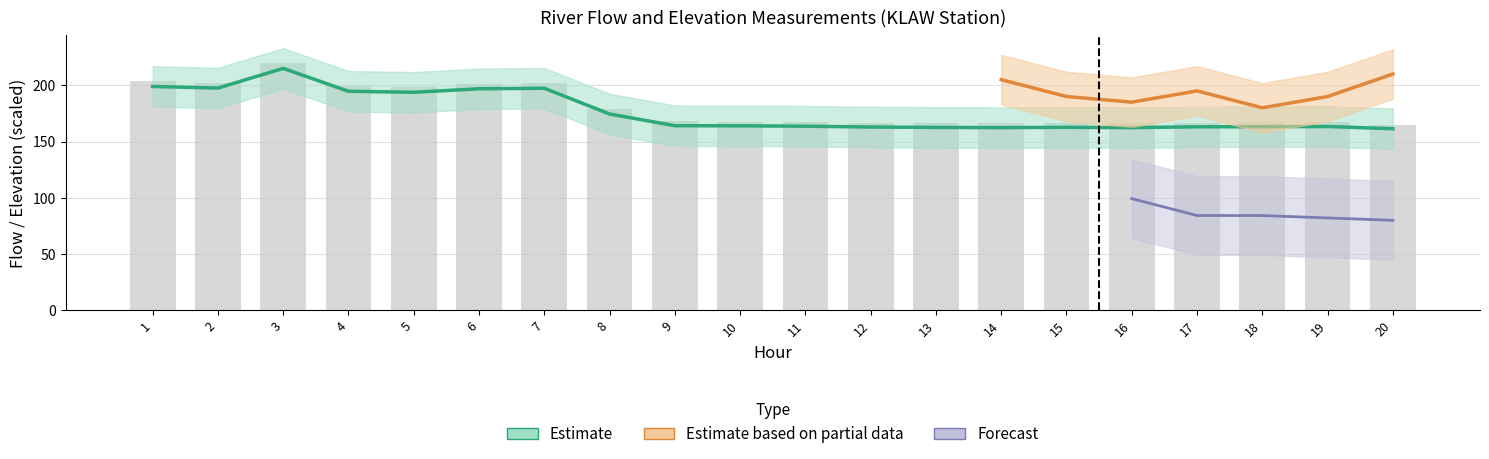

What is the difference between the second highest and minimum values in the TOTAL FLOW series?

41.9